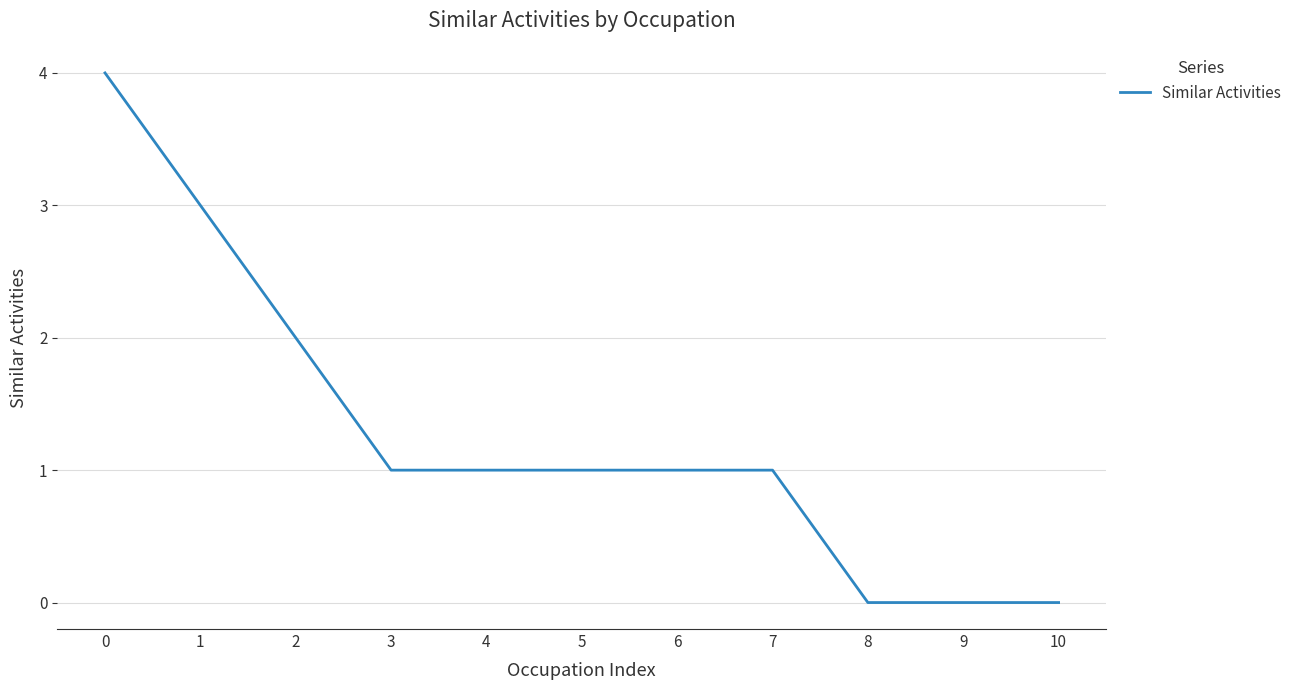

What is the greatest value displayed?

4